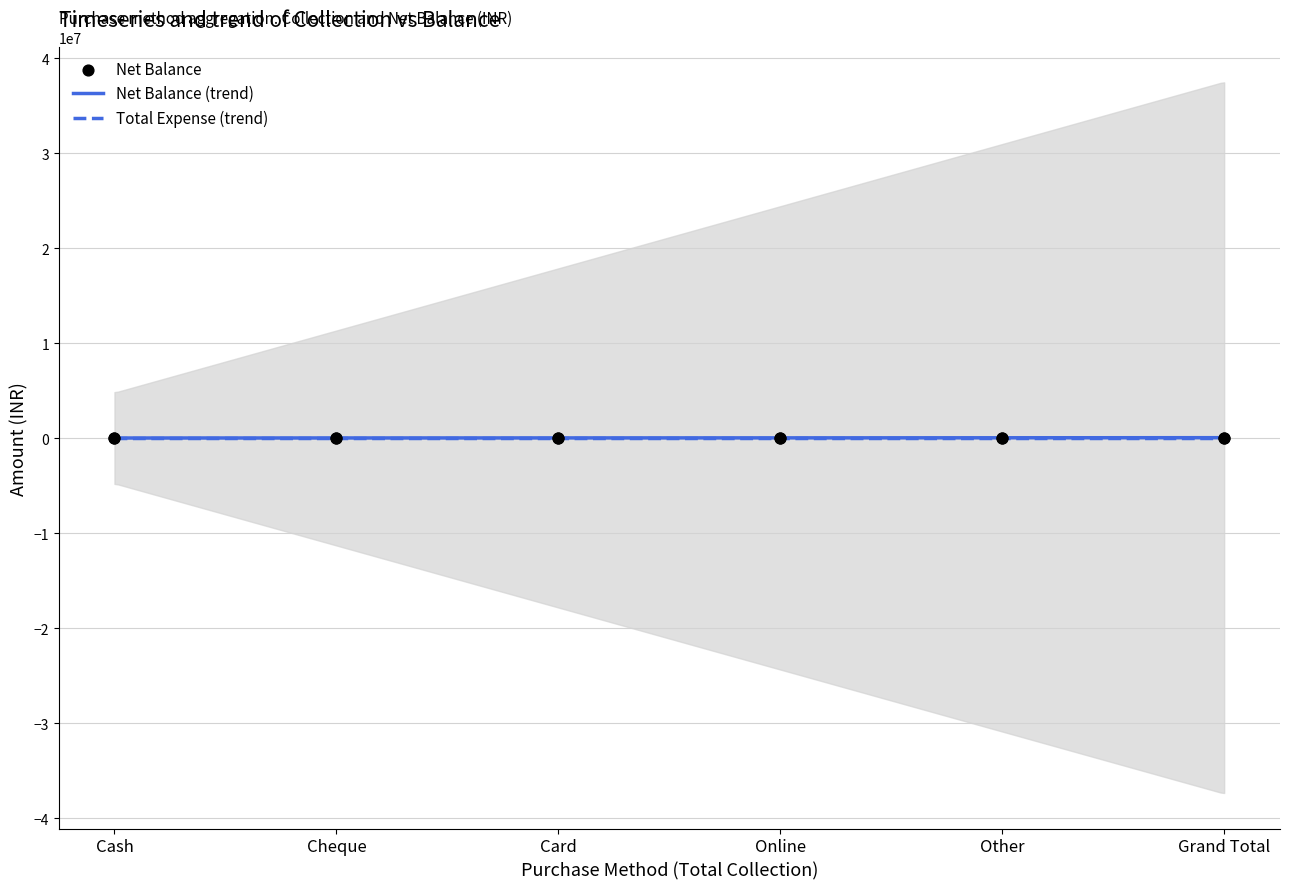

What is the change in value from Cash to Card?

-2000